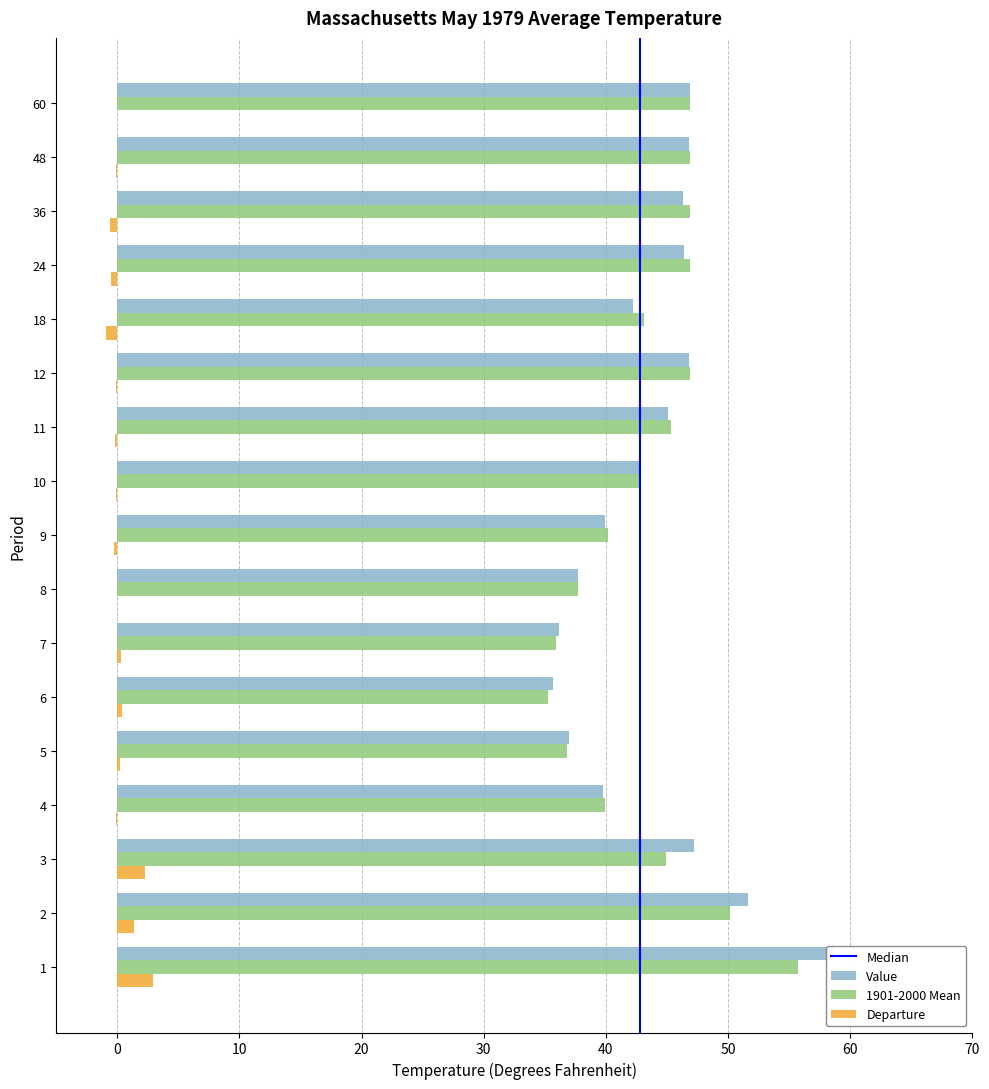

Rank the series at 2 from lowest to highest value.

Departure, 1901-2000 Mean, Value